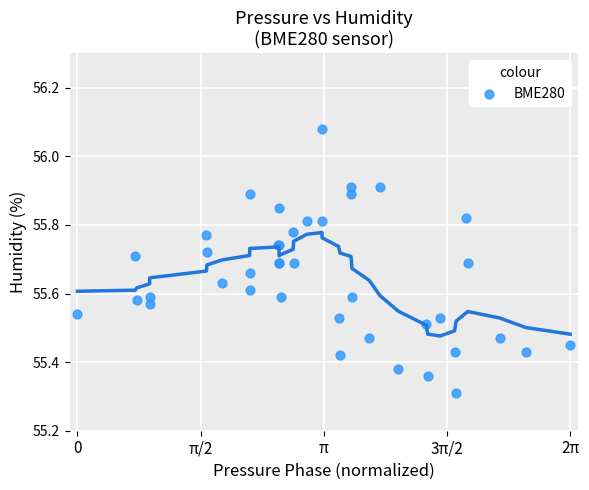

What Y value in the scatter plot is closest to 55?

55.3